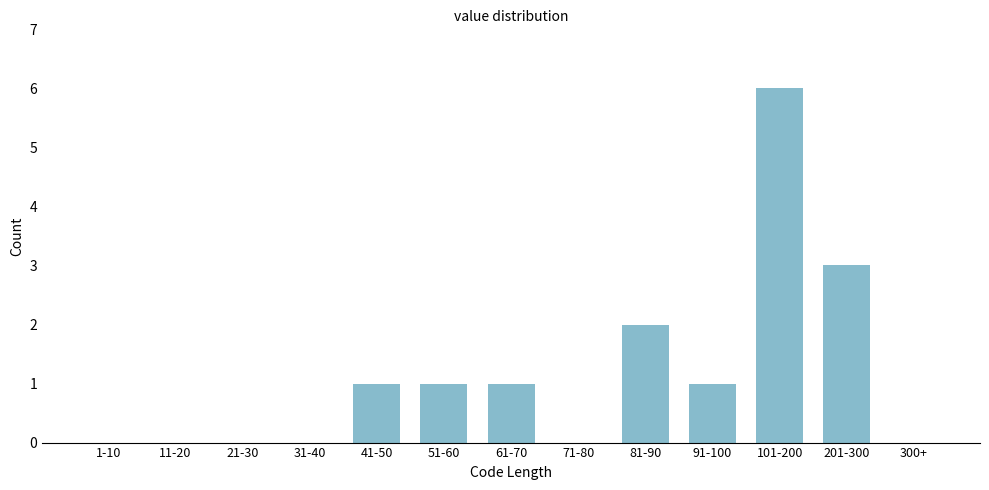

Reading left to right, what are all the values shown in this chart?

1-10=0	11-20=0	21-30=0	31-40=0	41-50=1	51-60=1	61-70=1	71-80=0	81-90=2	91-100=1	101-200=6	201-300=3	300+=0